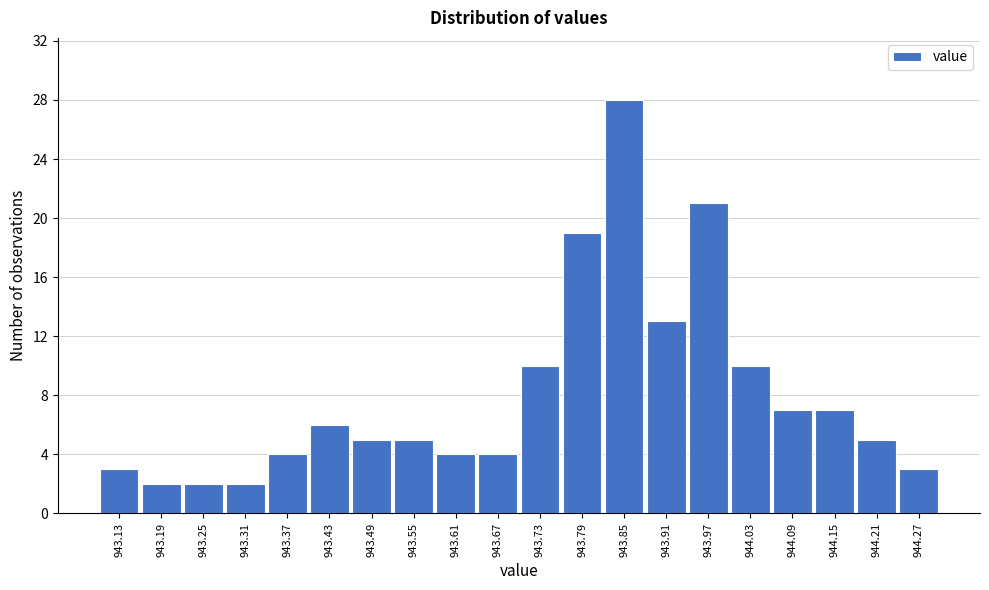

How tall is the bar that spans 943.88 to 943.94 on the x-axis? The values are not printed on the chart, so give them approximately, as read against the axis.

13